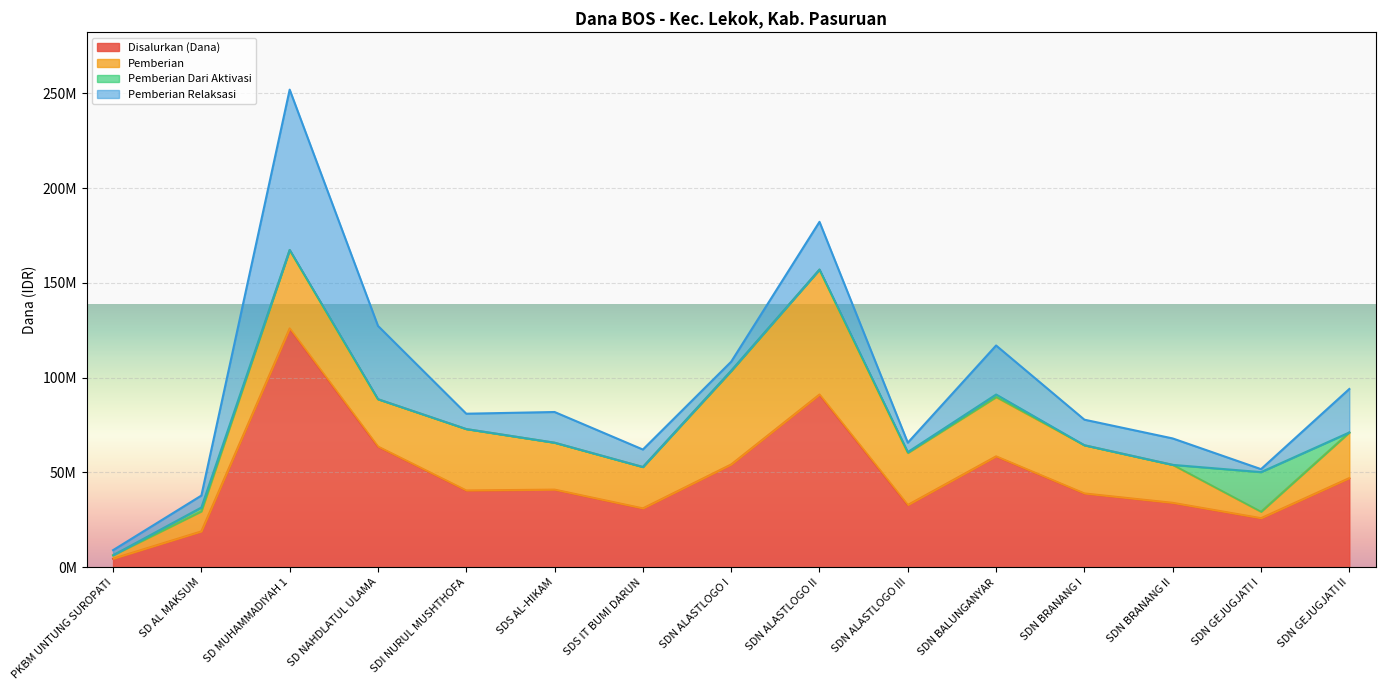

What is the label of the 8th point from the right?

SDN ALASTLOGO I